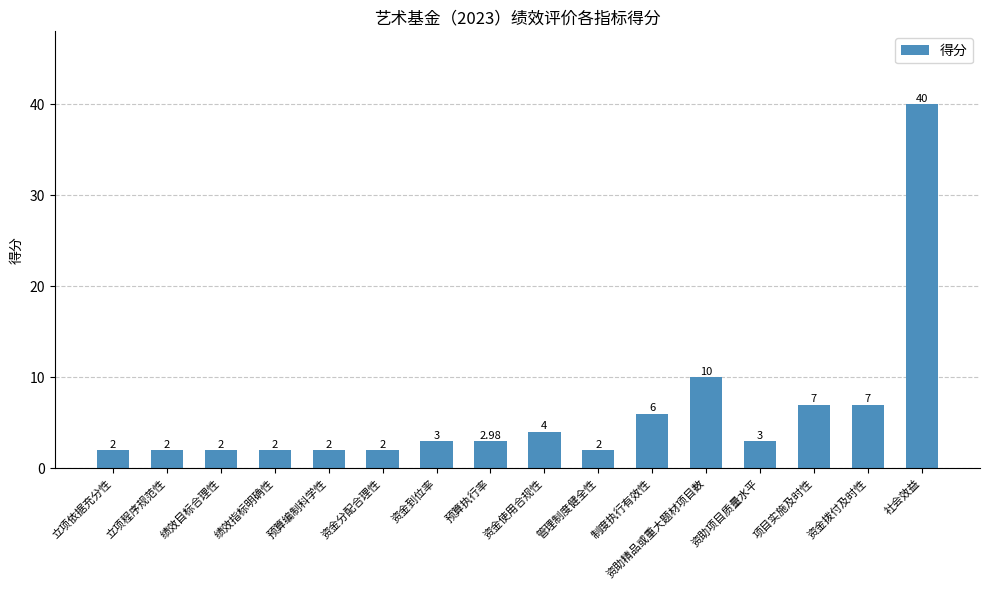

What is the change in value from 资金到位率 to 社会效益?

+37.0